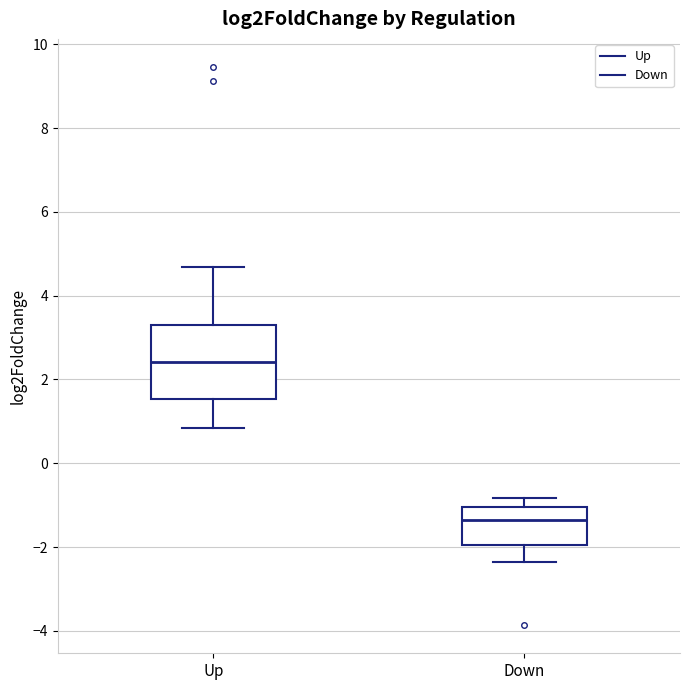

Comparing the boxes themselves (not the whiskers), which one is the tallest?

Up